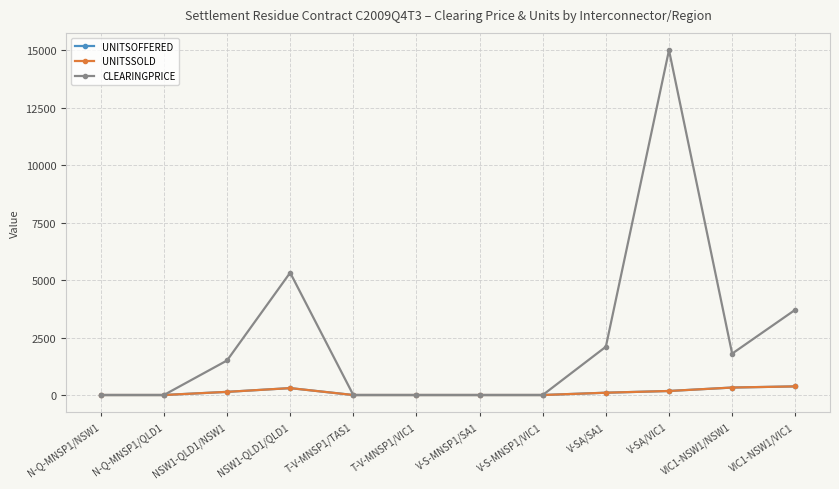

The UNITSOFFERED series shows 144 at V-S-MNSP1/SA1. True or false?

False